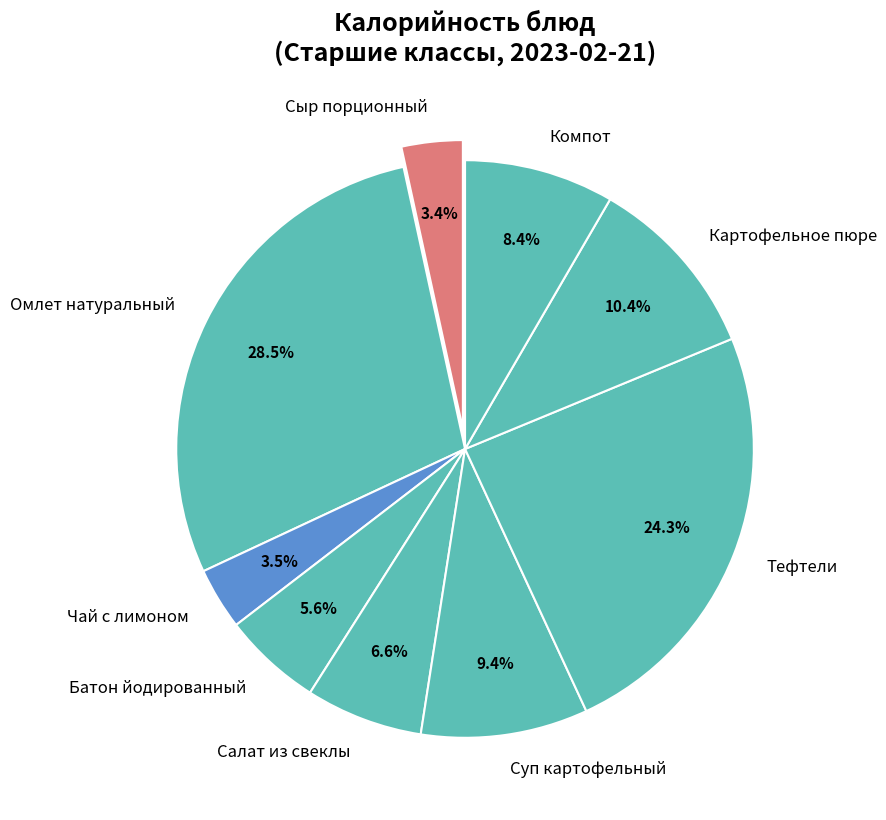

Do Компот and Тефтели together represent more than half of the pie?

No